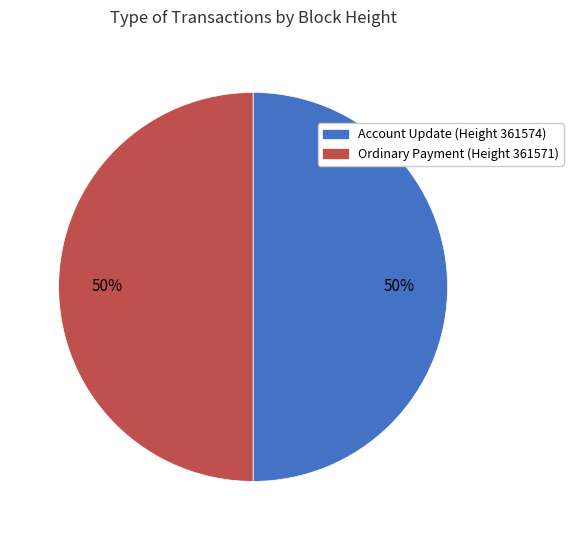

Combined, do Ordinary Payment (Height 361571) and Account Update (Height 361574) account for over 50%?

Yes